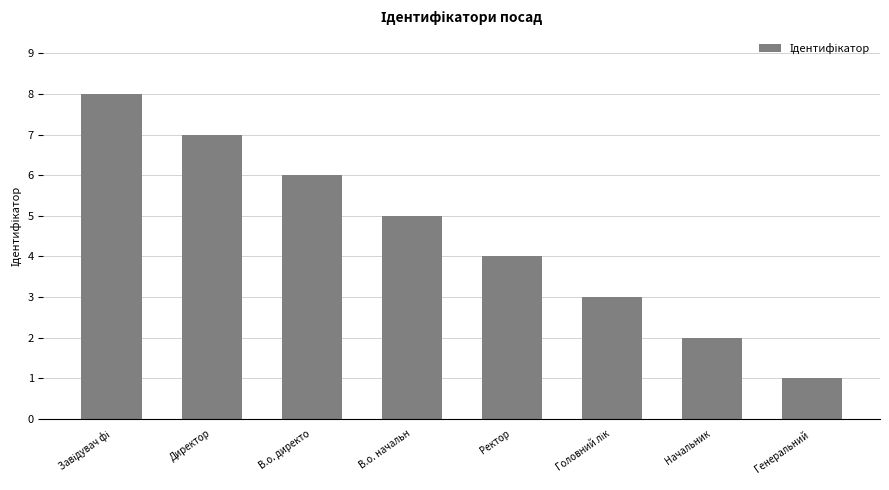

What is the value of the 5th bar from the left?

4